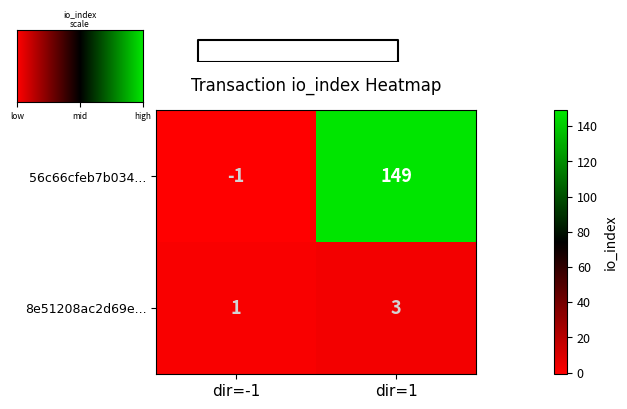

At which label does 56c66cfeb7b034cac653124641724c3f01abc45 reach its peak?

1